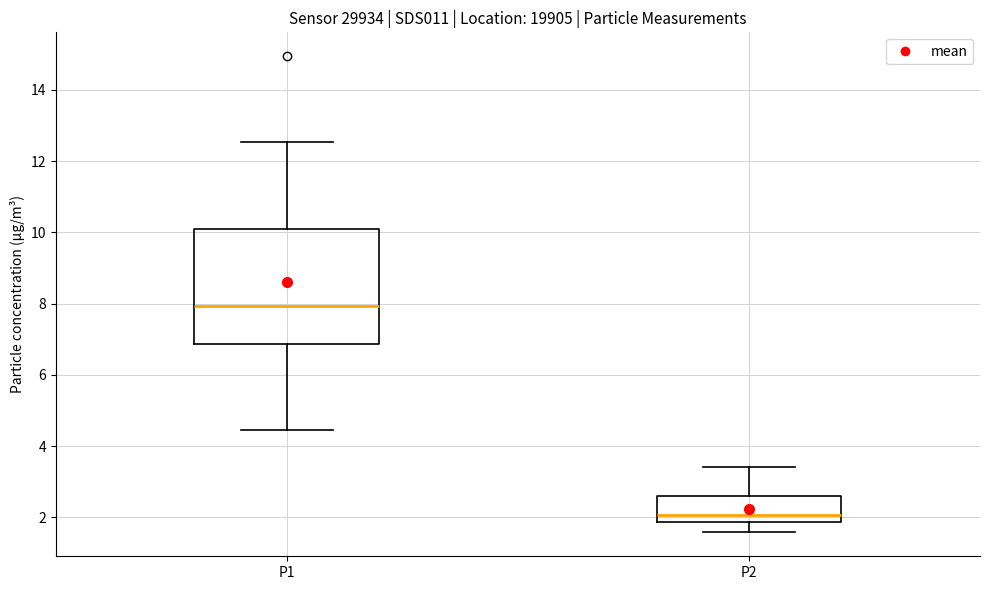

Reading left to right, transcribe this box plot: for each box, give where its median line is, the range the box spans, and where its two whiskers end, as read against the y-axis. The values are not printed on the chart, so give them approximately, as read against the axis.

P1: median 8.0, box 6.8 to 10.2, whiskers 4.4 to 12.6
P2: median 2.0, box 1.8 to 2.6, whiskers 1.6 to 3.4